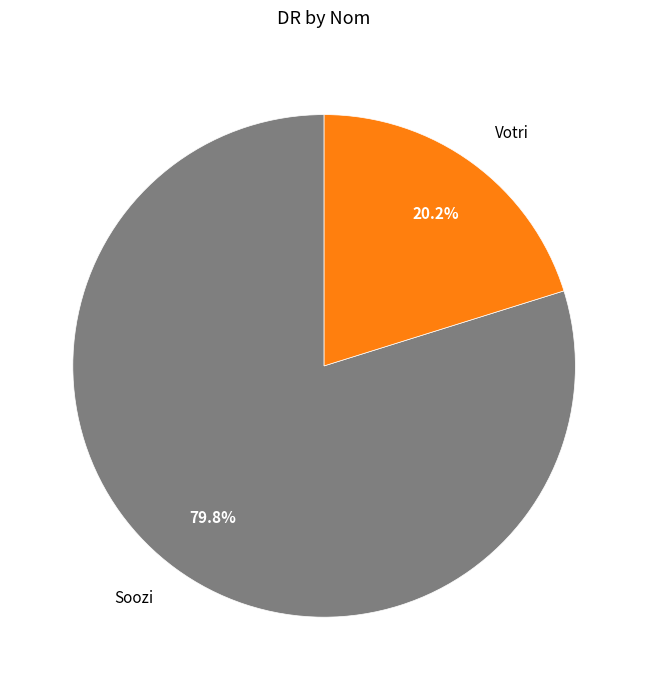

Which slice is the smallest?

Votri